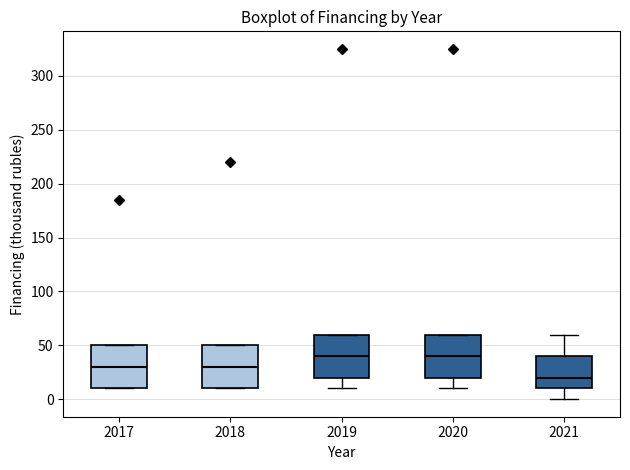

Reading left to right, transcribe this box plot: for each box, give where its median line is, the range the box spans, and where its two whiskers end, as read against the y-axis. The values are not printed on the chart, so give them approximately, as read against the axis.

2017: median 30, box 10 to 50, whiskers 10 to 50
2018: median 30, box 10 to 50, whiskers 10 to 50
2019: median 40, box 20 to 60, whiskers 10 to 60
2020: median 40, box 20 to 60, whiskers 10 to 60
2021: median 20, box 10 to 40, whiskers 0 to 60